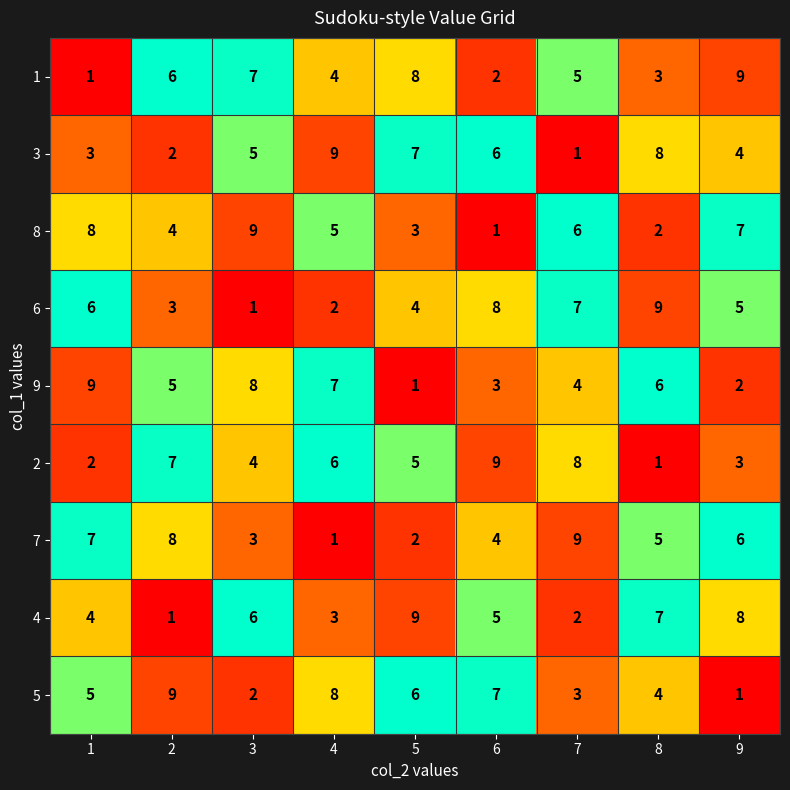

At 8, list the series in order from largest to smallest.

6, 3, 4, 9, 7, 5, 1, 8, 2